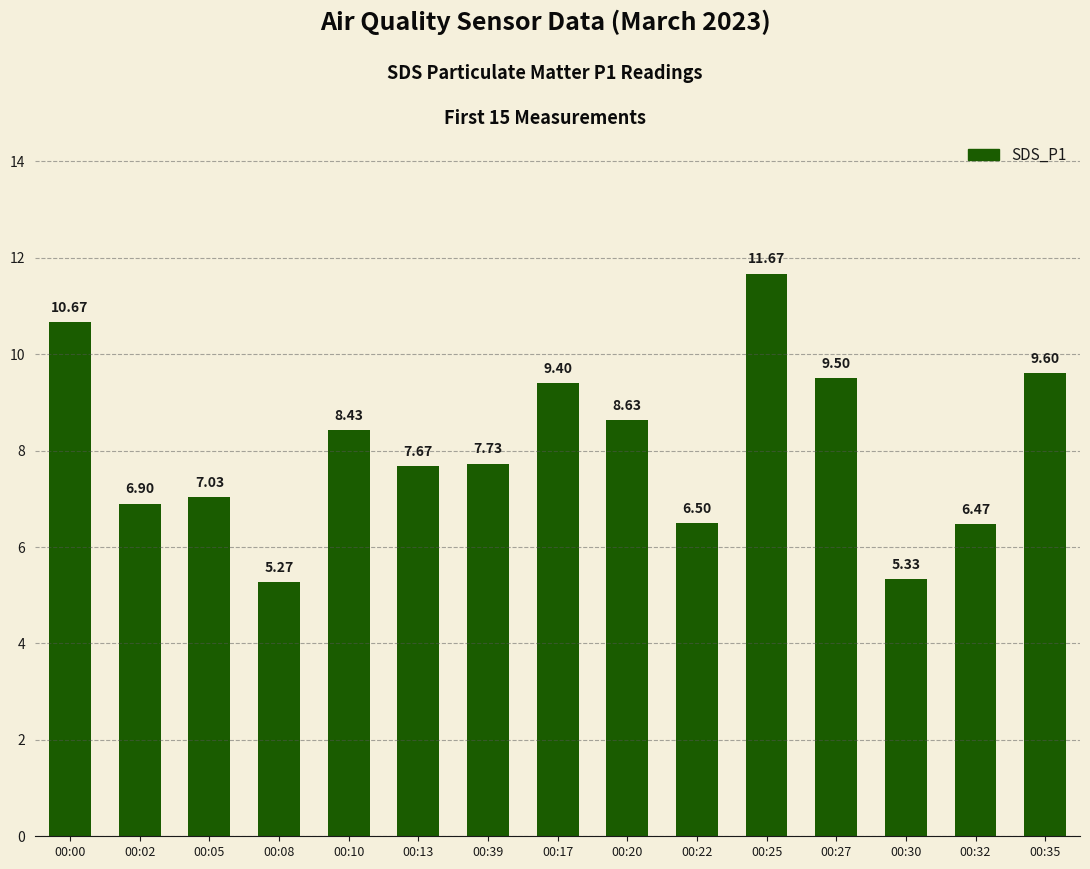

Are the bars horizontal?

No